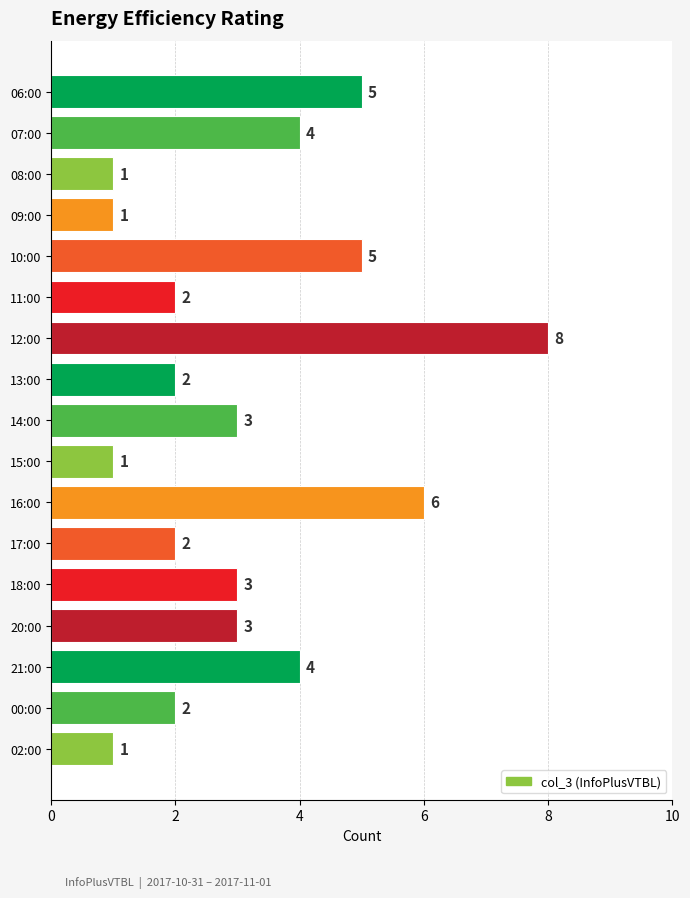

Is it true that the value at 11:00 is 2?

True